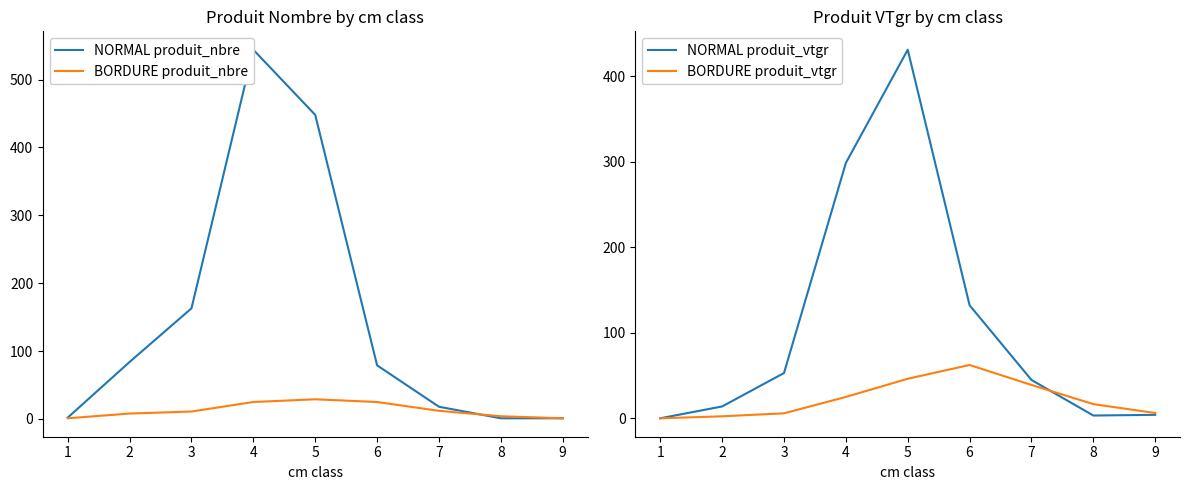

What is the approximate value of NORMAL produit_nbre at 7?

18.0